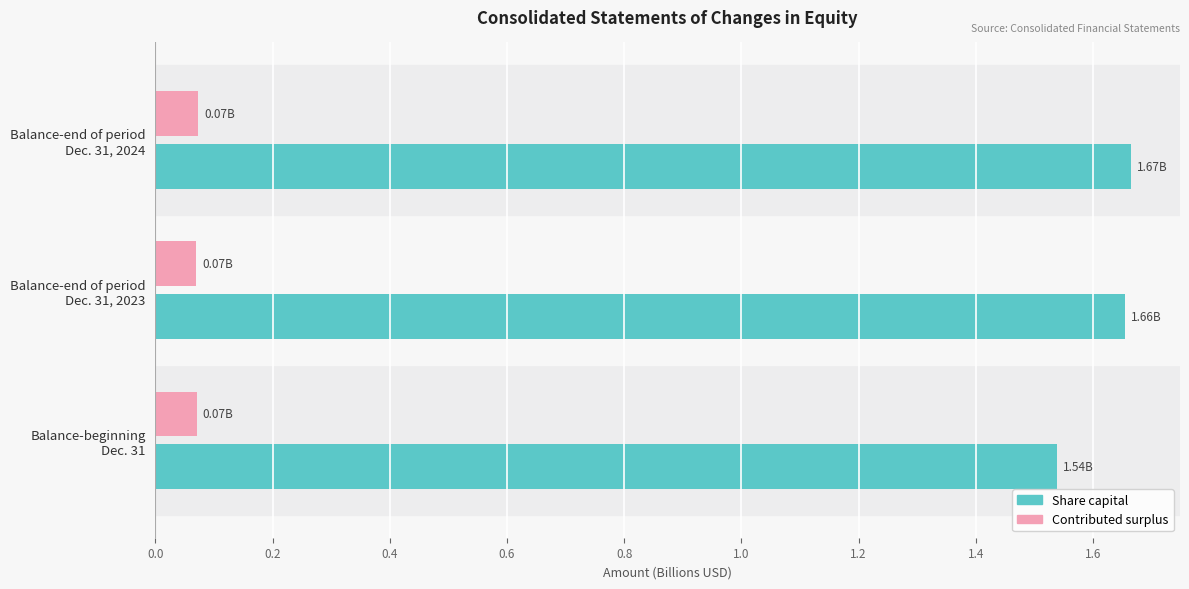

Which series has the largest range (max minus min)?

Share capital